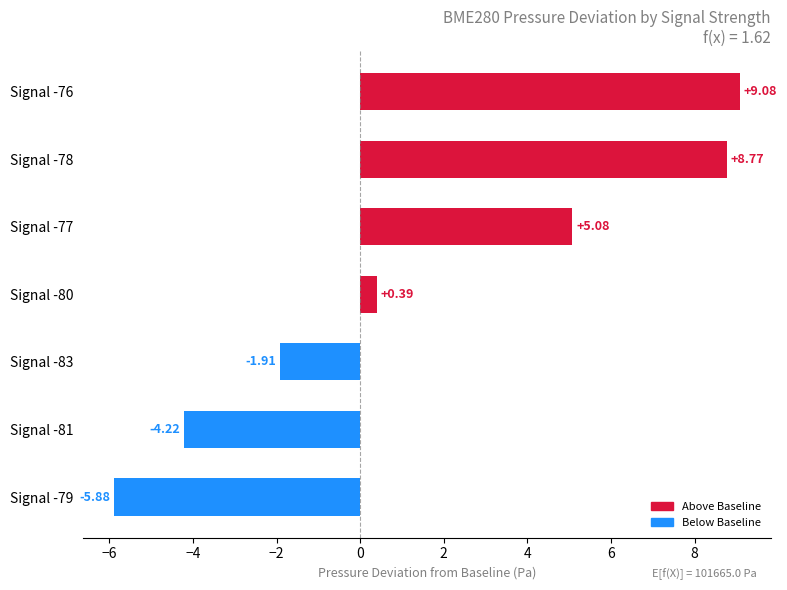

What is the difference between the second highest and second lowest values?

13.0